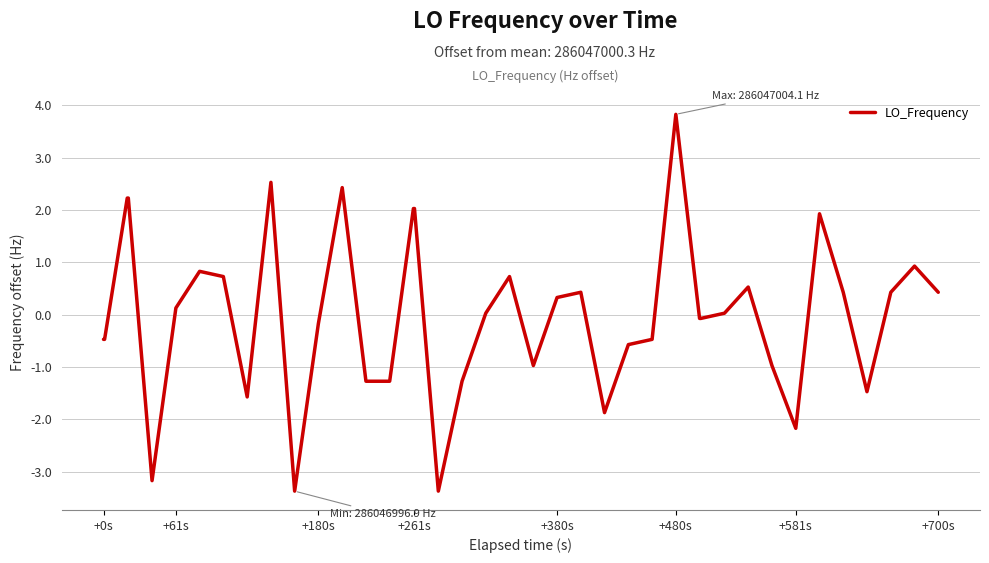

What is the minimum value shown in the chart?

-3.4